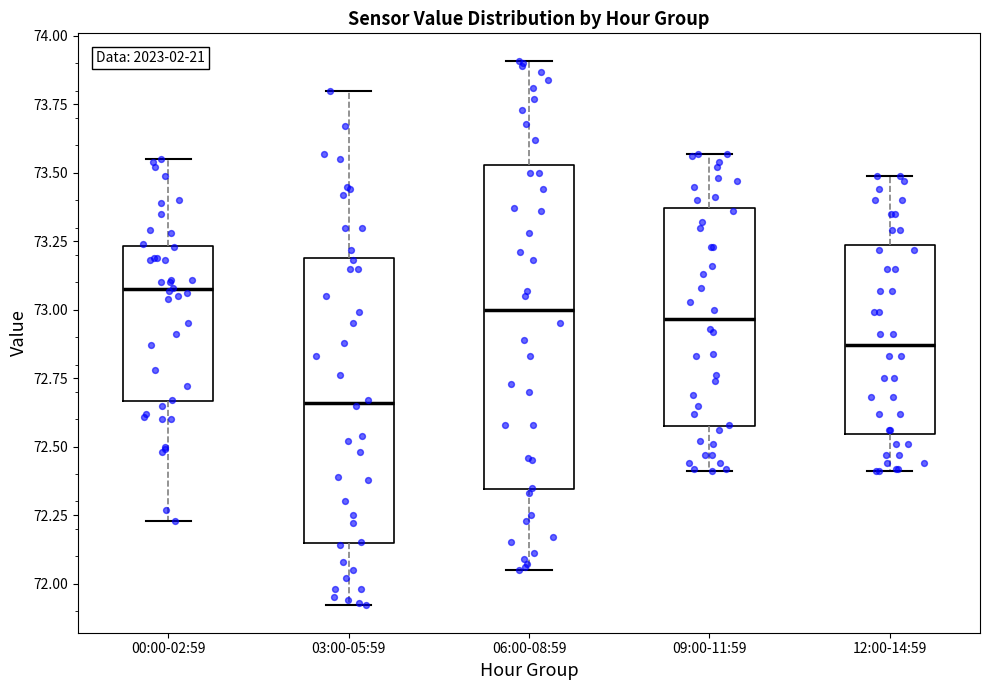

Which box has the lowest median line?

03:00-05:59